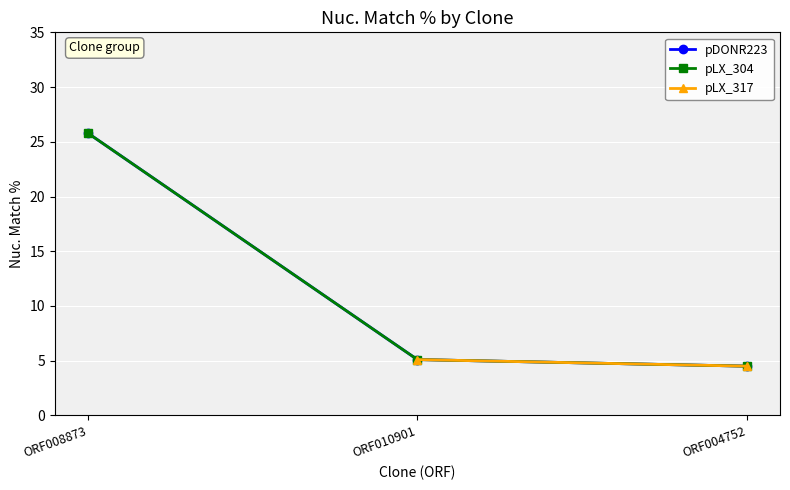

What is the difference between the maximum and minimum values in the pDONR223 series?

21.3